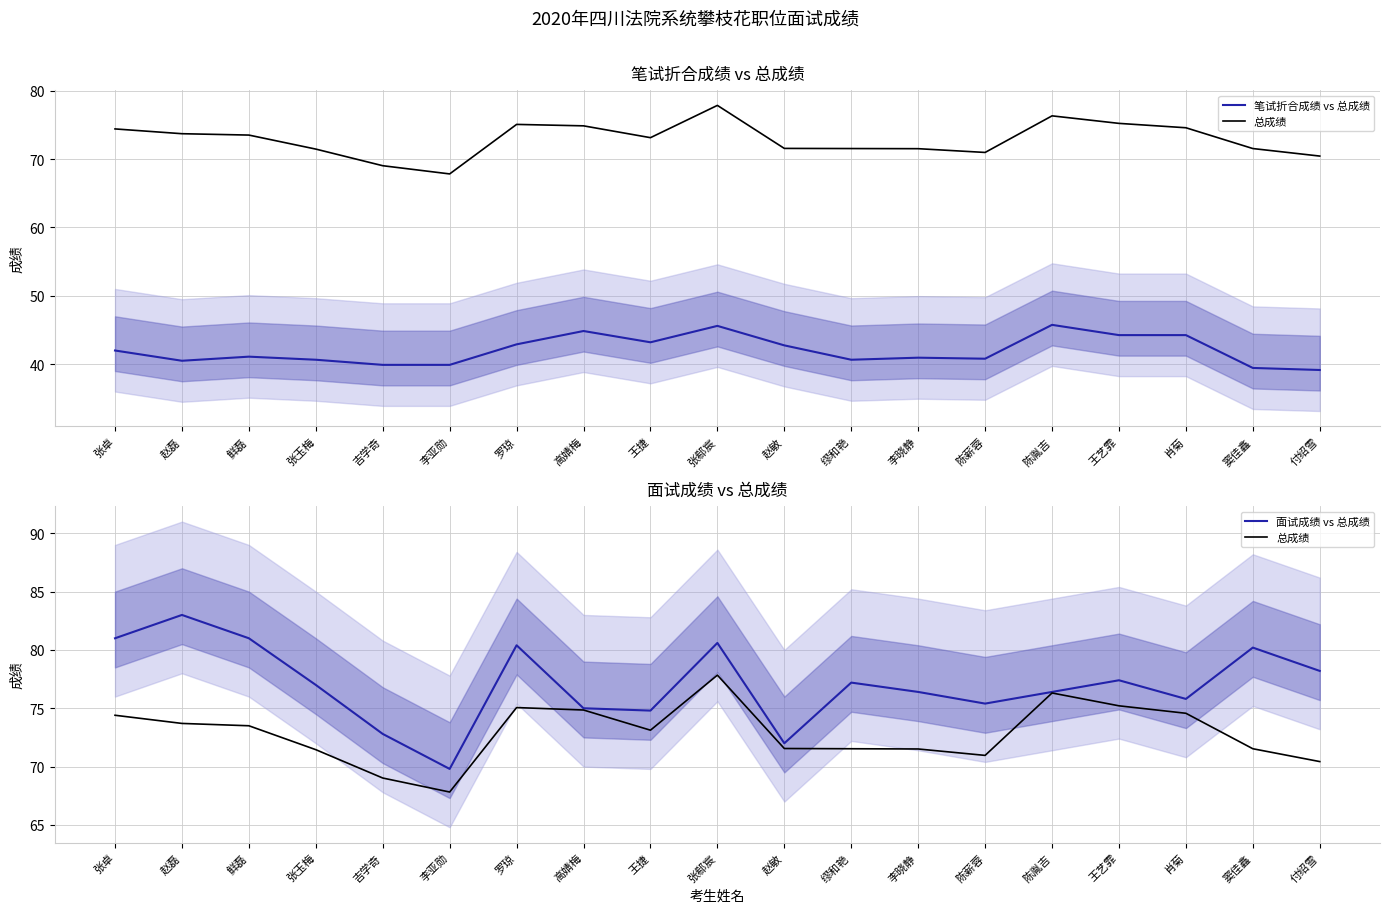

How many values in the 面试成绩 vs 总成绩 series exceed 77?

9